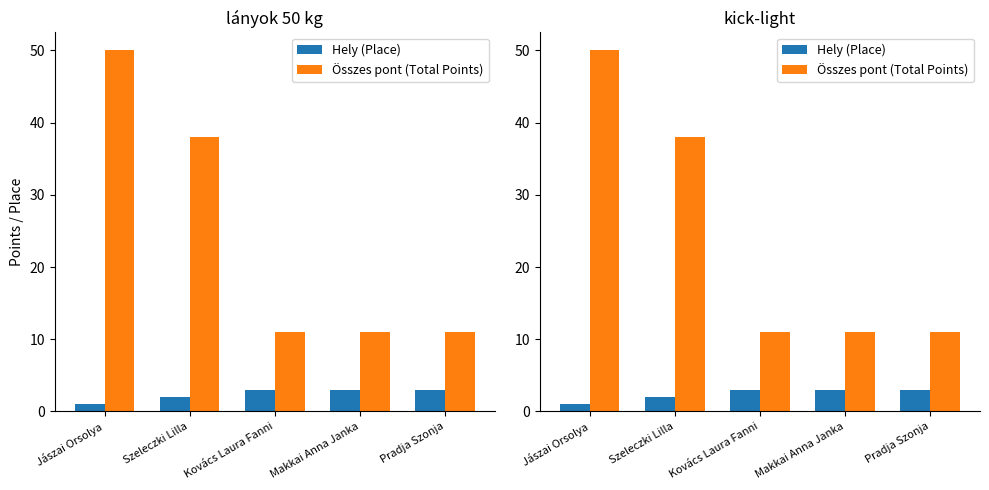

Rank the series at Kovács Laura Fanni from lowest to highest value.

Hely (Place), Összes pont (Total Points)